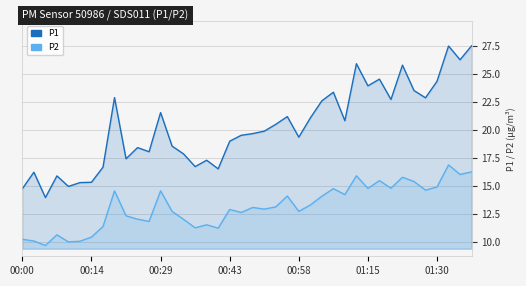

Which series changed the most between 12 and 33?

P1